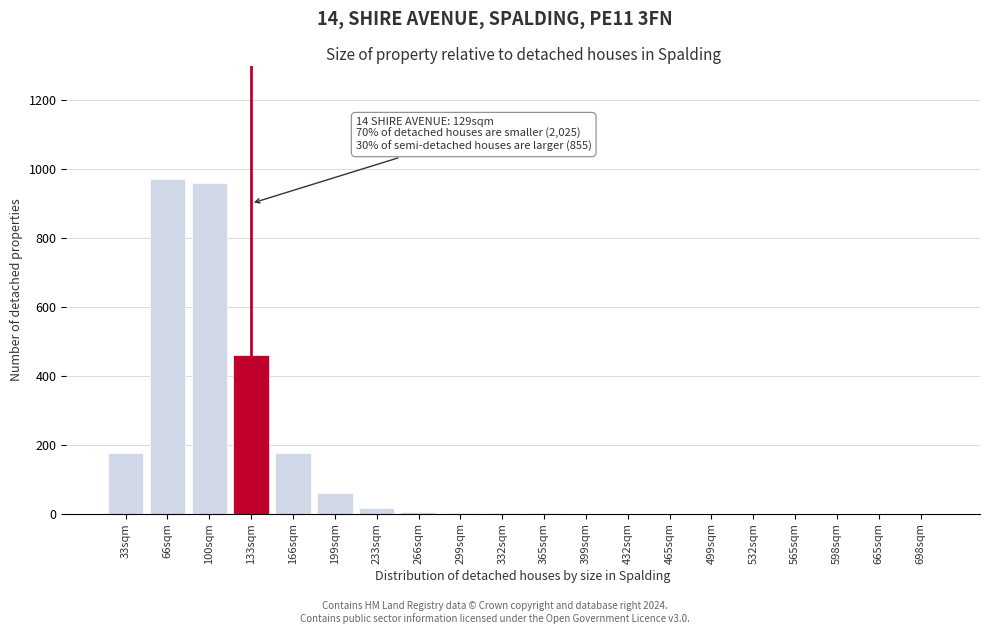

What is the change in value from 33sqm to 66sqm?

+795